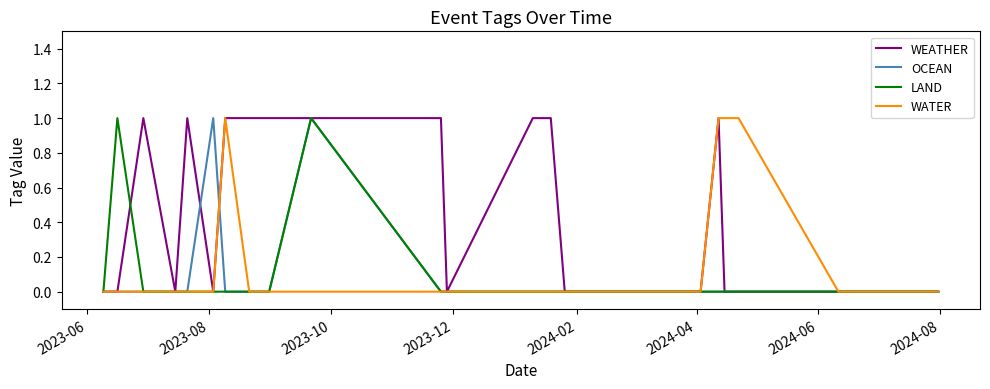

Does the chart display data point markers on the line(s)?

No